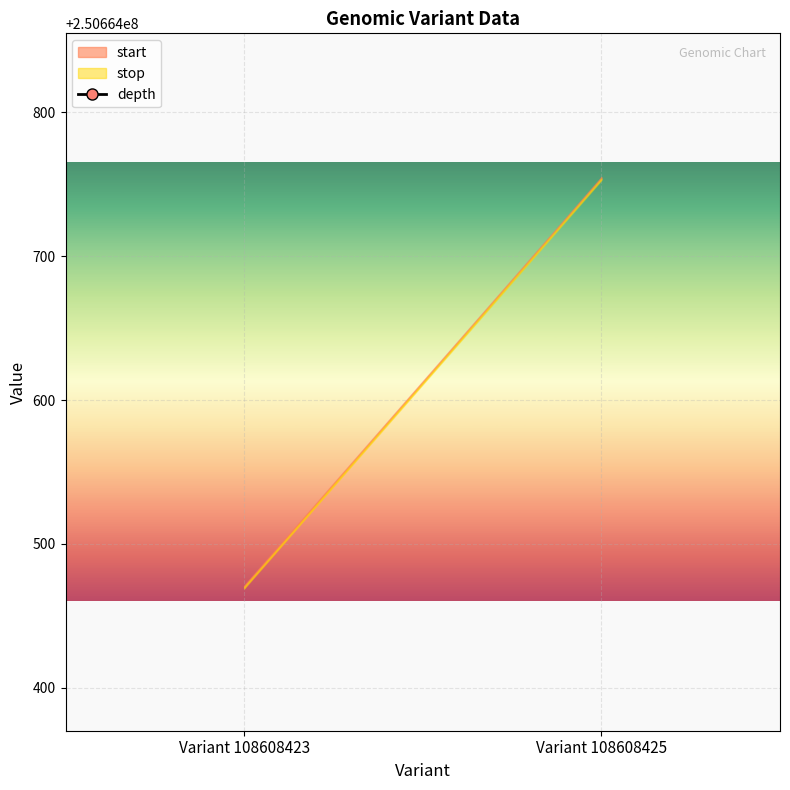

Rank the categories by value from highest to lowest.

Variant 108608425, Variant 108608423